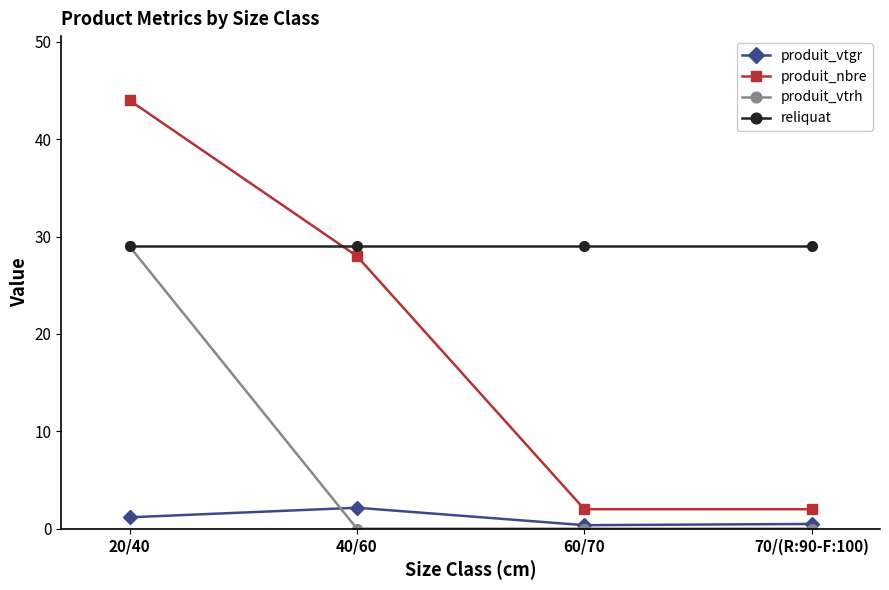

What is the difference between the highest and lowest values at 40/60?

29.0